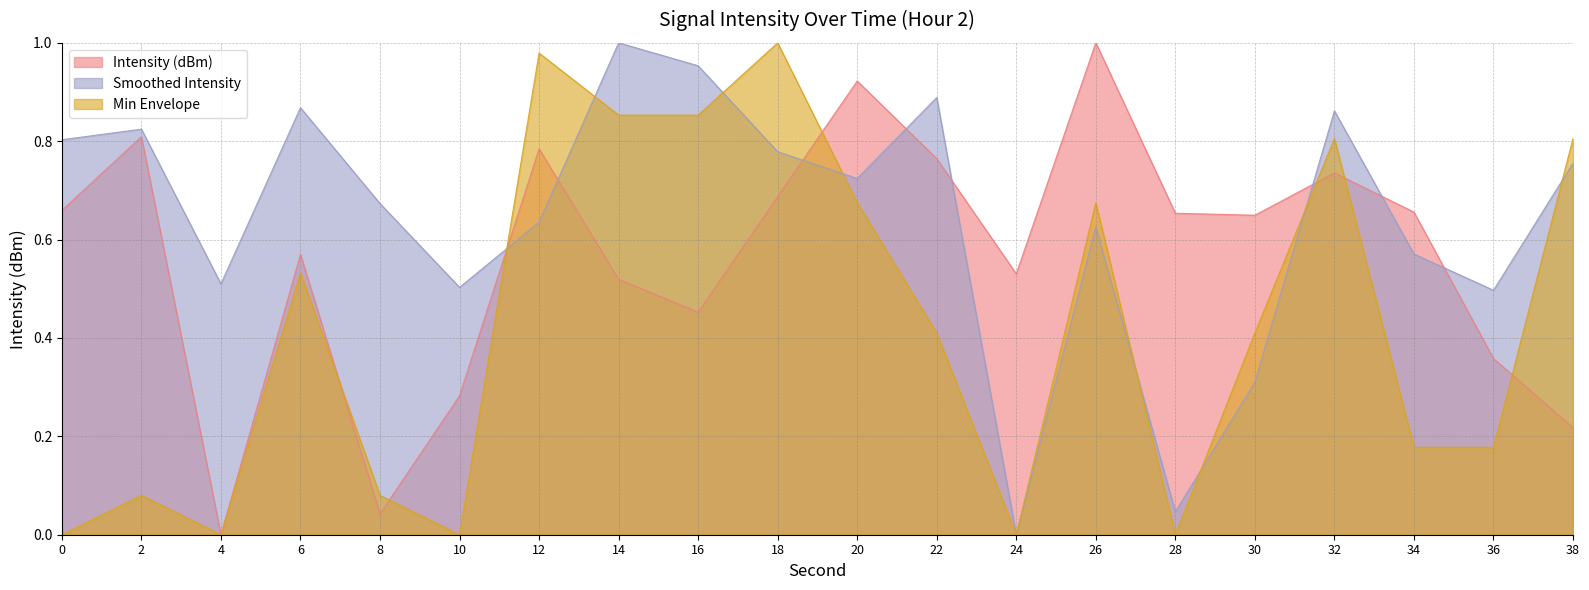

Does the chart display data point markers on the line(s)?

No